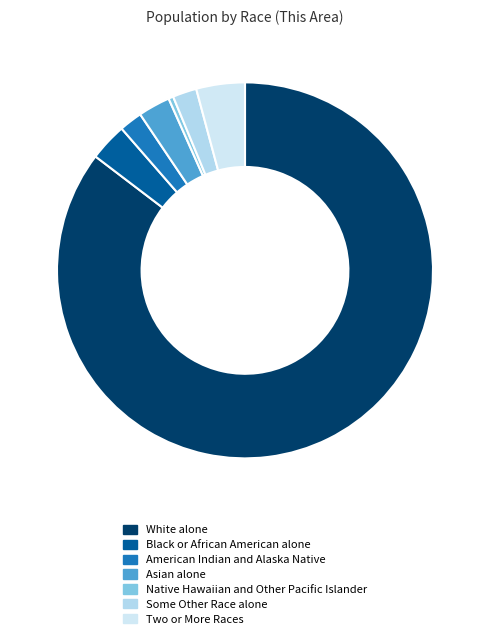

Which category has the smallest portion of the pie?

Native Hawaiian and Other Pacific Islander